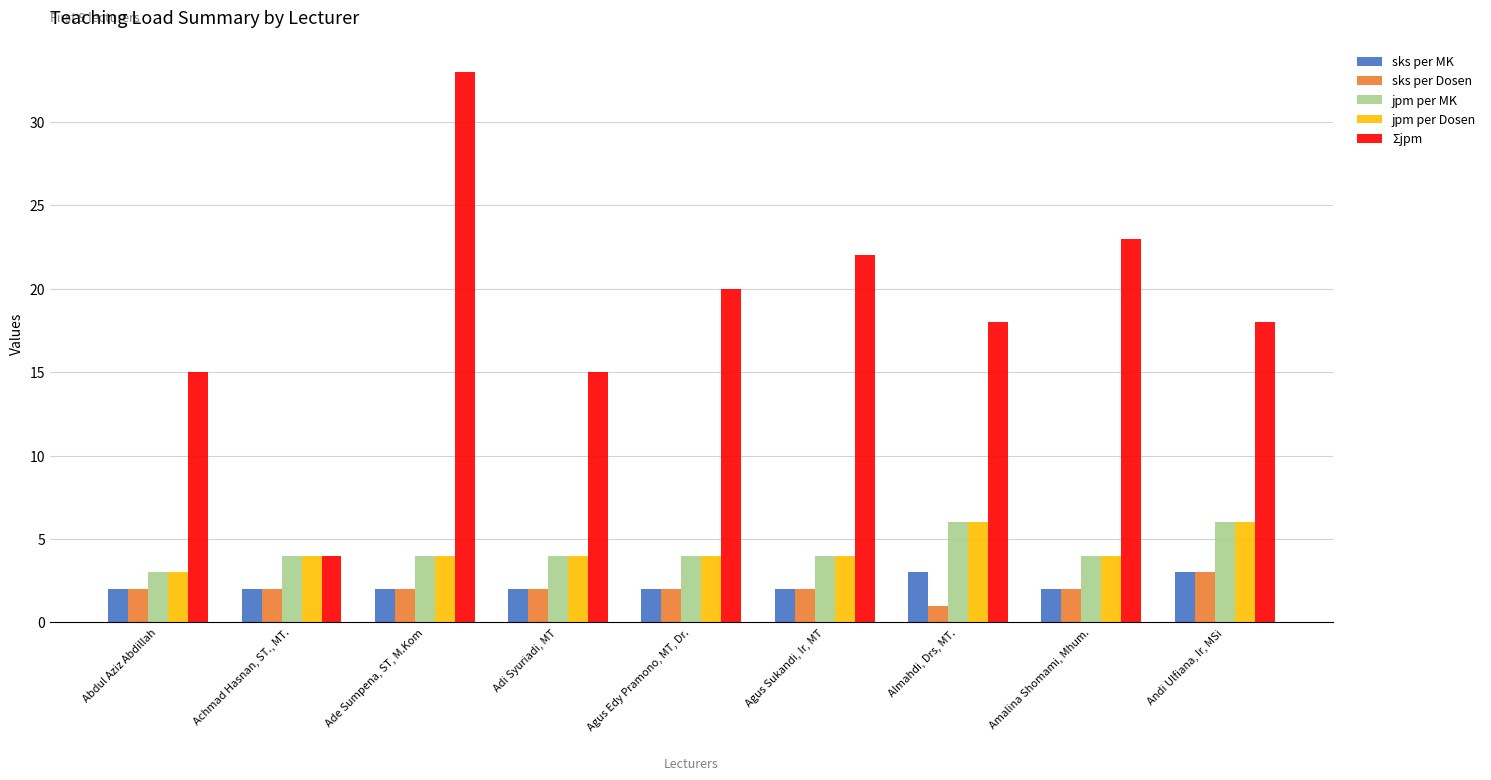

At which category is the sum across all series the highest?

Ade Sumpena, ST, M.Kom